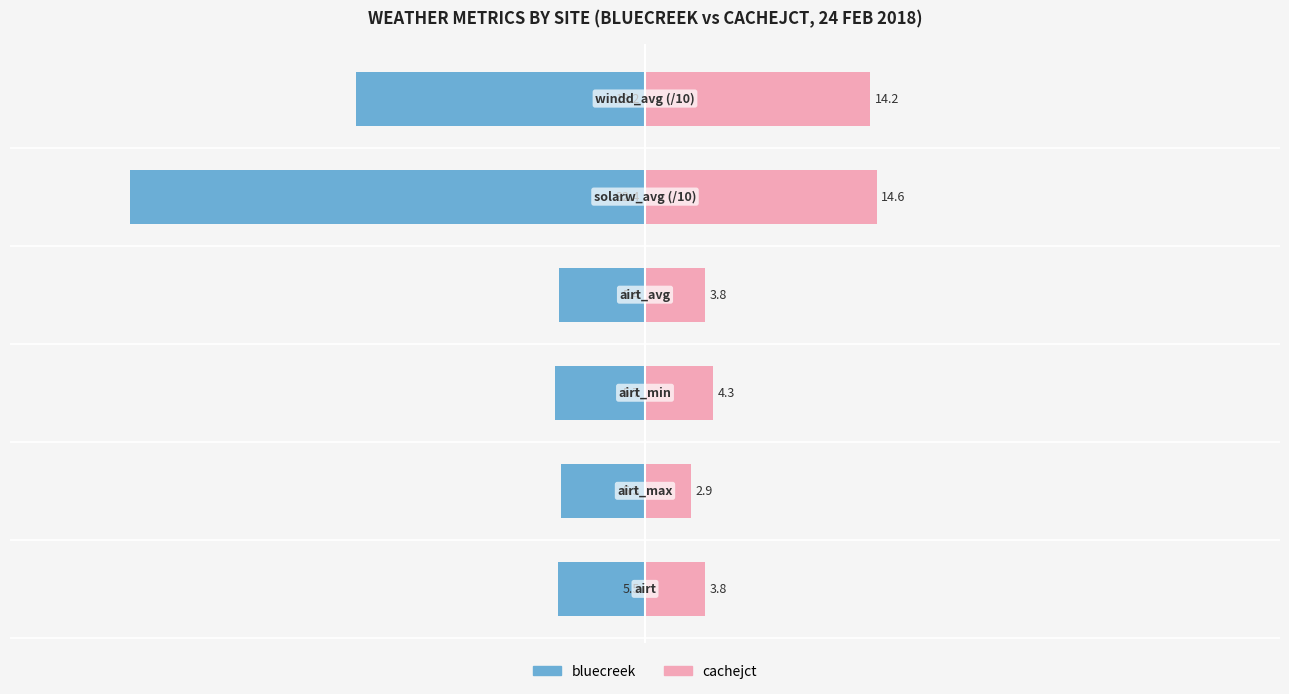

Are the bars grouped side by side (vs. stacked)?

Yes